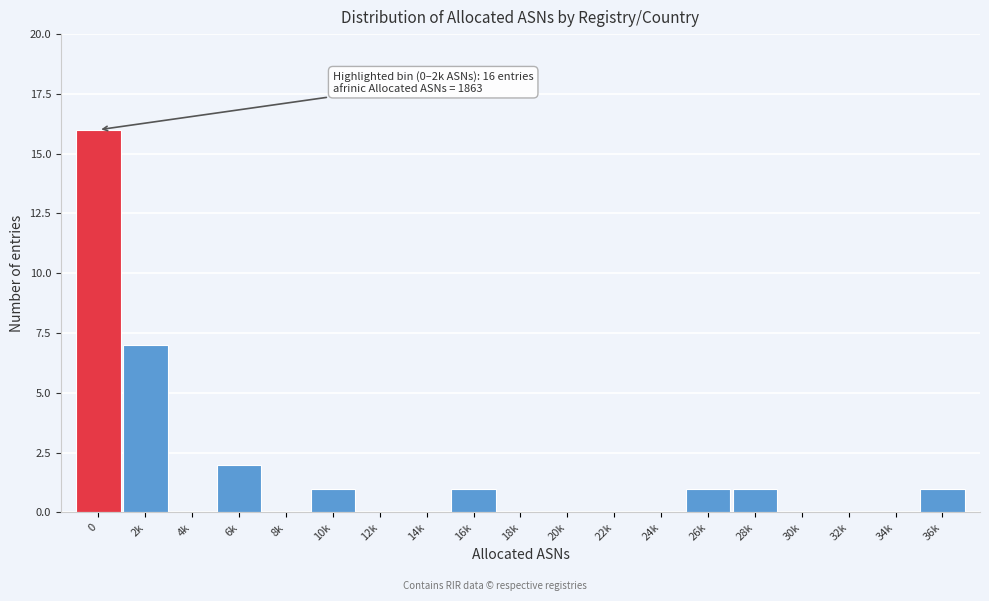

Reading left to right, transcribe all the data shown in this chart.

0=16	2k=7	4k=0	6k=2	8k=0	10k=1	12k=0	14k=0	16k=1	18k=0	20k=0	22k=0	24k=0	26k=1	28k=1	30k=0	32k=0	34k=0	36k=1